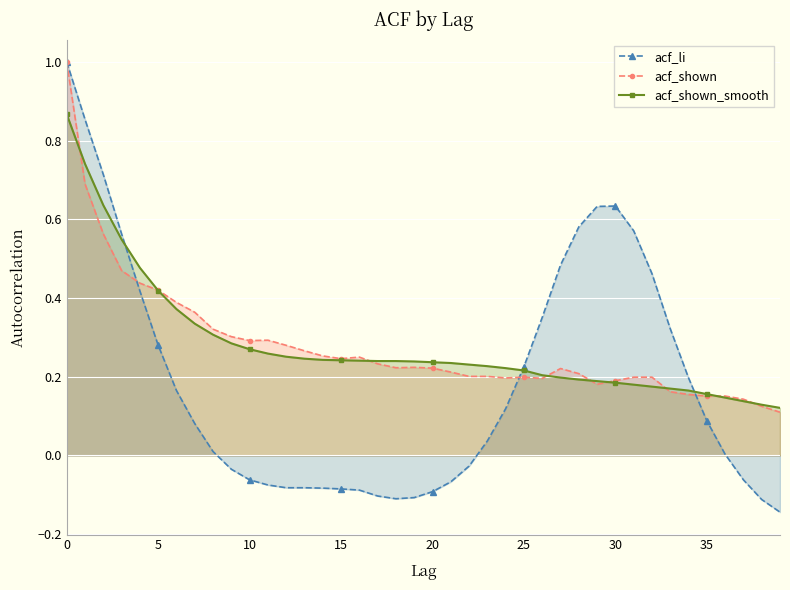

Which series has the largest range (max minus min)?

acf_li